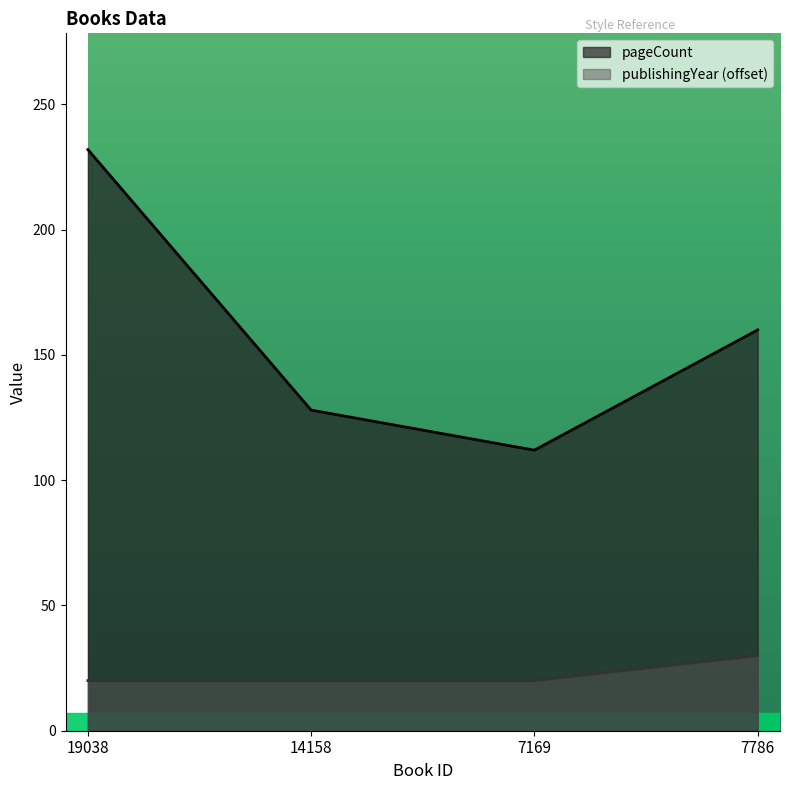

What is the average value of the publishingYear series?

22